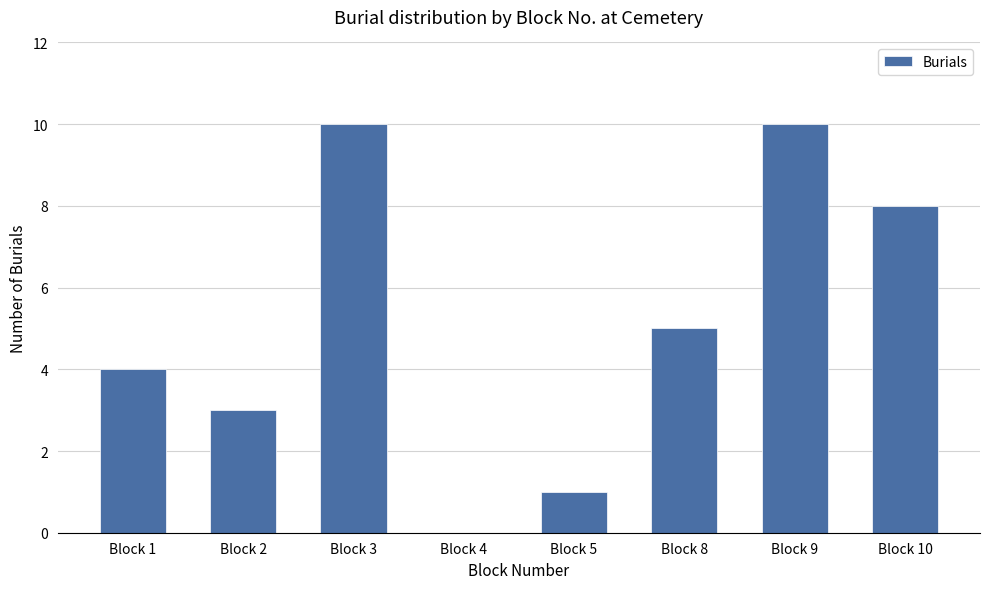

What is the ratio of the value at Block 1 to the value at Block 9?

0.4